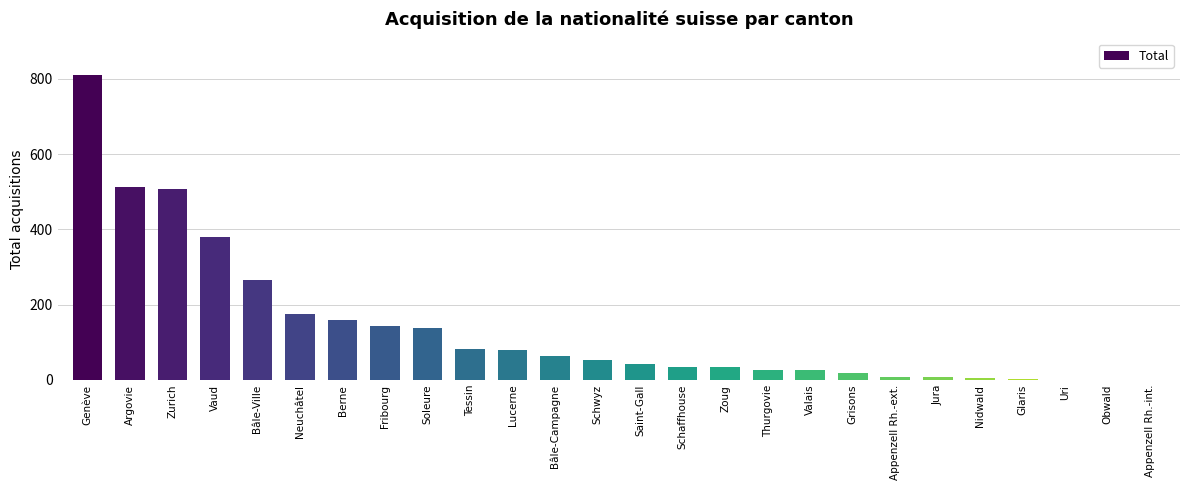

True or false: the data shows 810 at Genève.

True